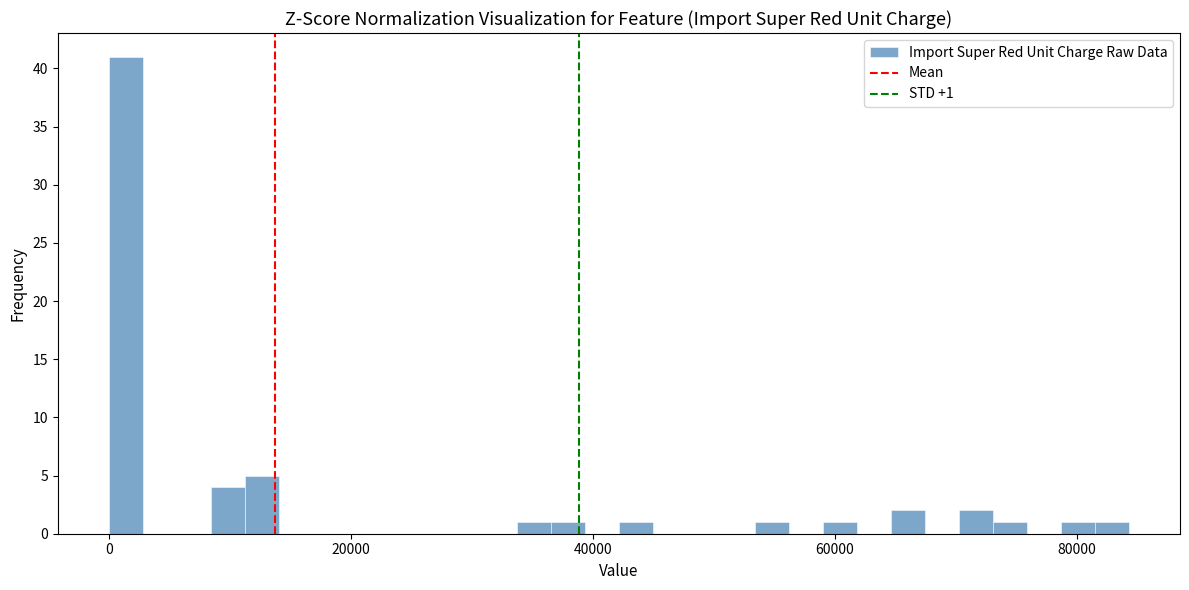

Around what value on the x-axis is the tallest bar? Give the approximate position of its centre, as read against the axis.

2000